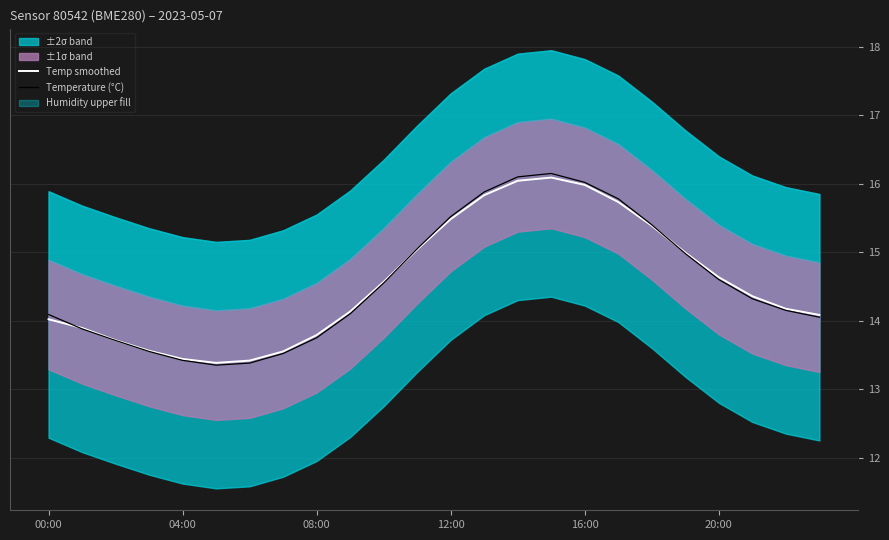

Rank the series at 22 from highest to lowest value.

Temp smoothed, Temperature (°C)